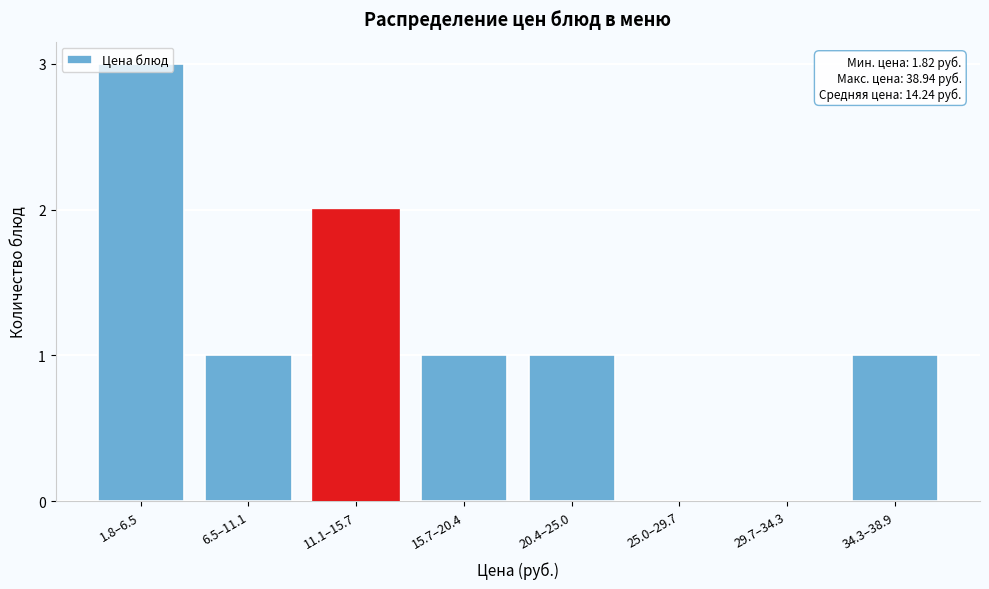

What is the approximate value at 1.8–6.5?

3